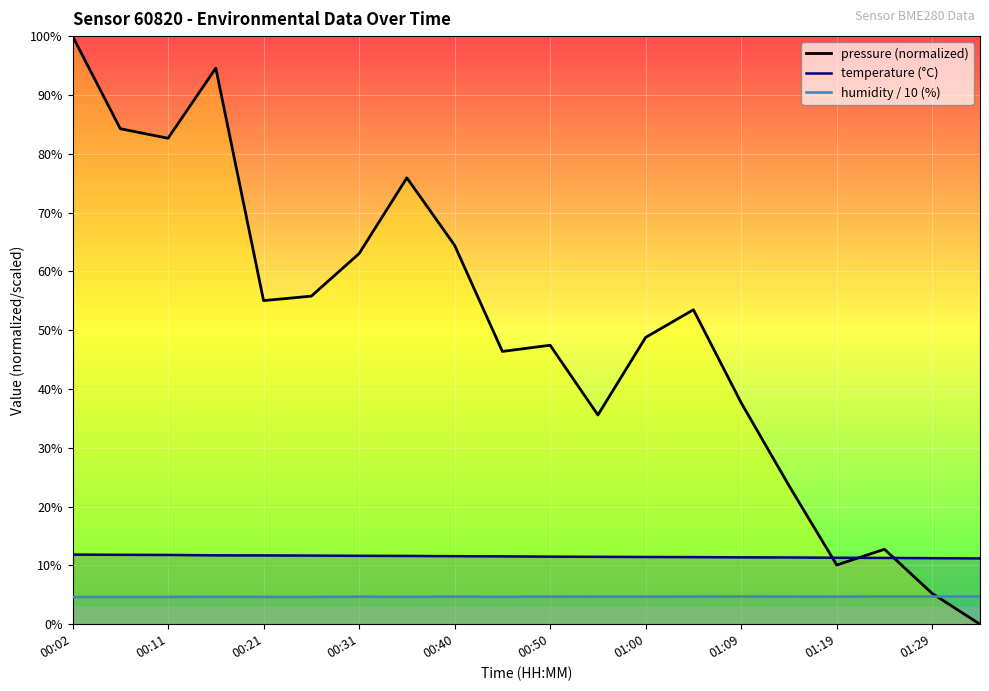

Rank the series at 00:50 from lowest to highest value.

humidity / 10 (%), temperature (°C), pressure (normalized)